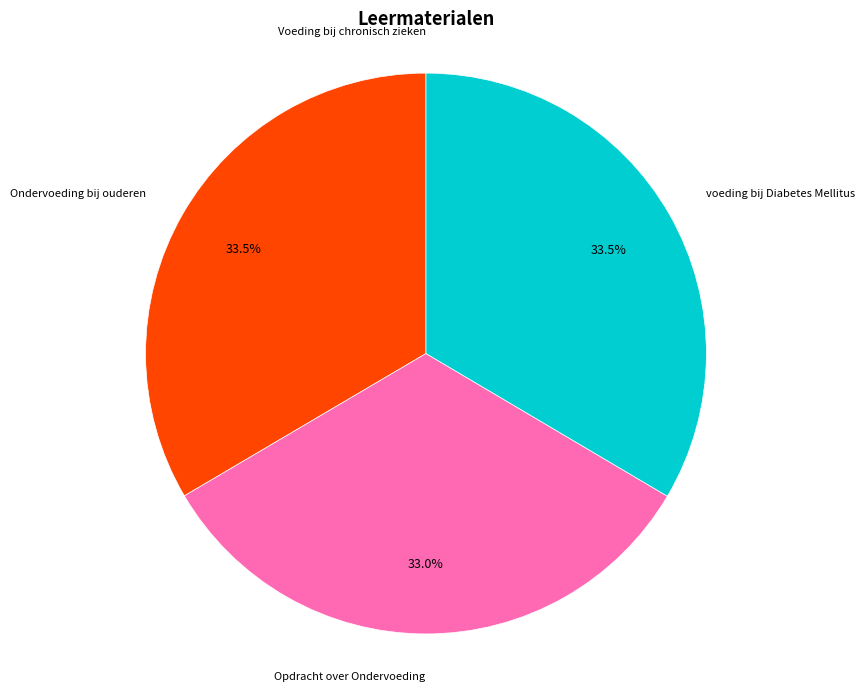

Approximately how many times larger is the value at Opdracht over Ondervoeding compared to Ondervoeding bij ouderen?

1.0